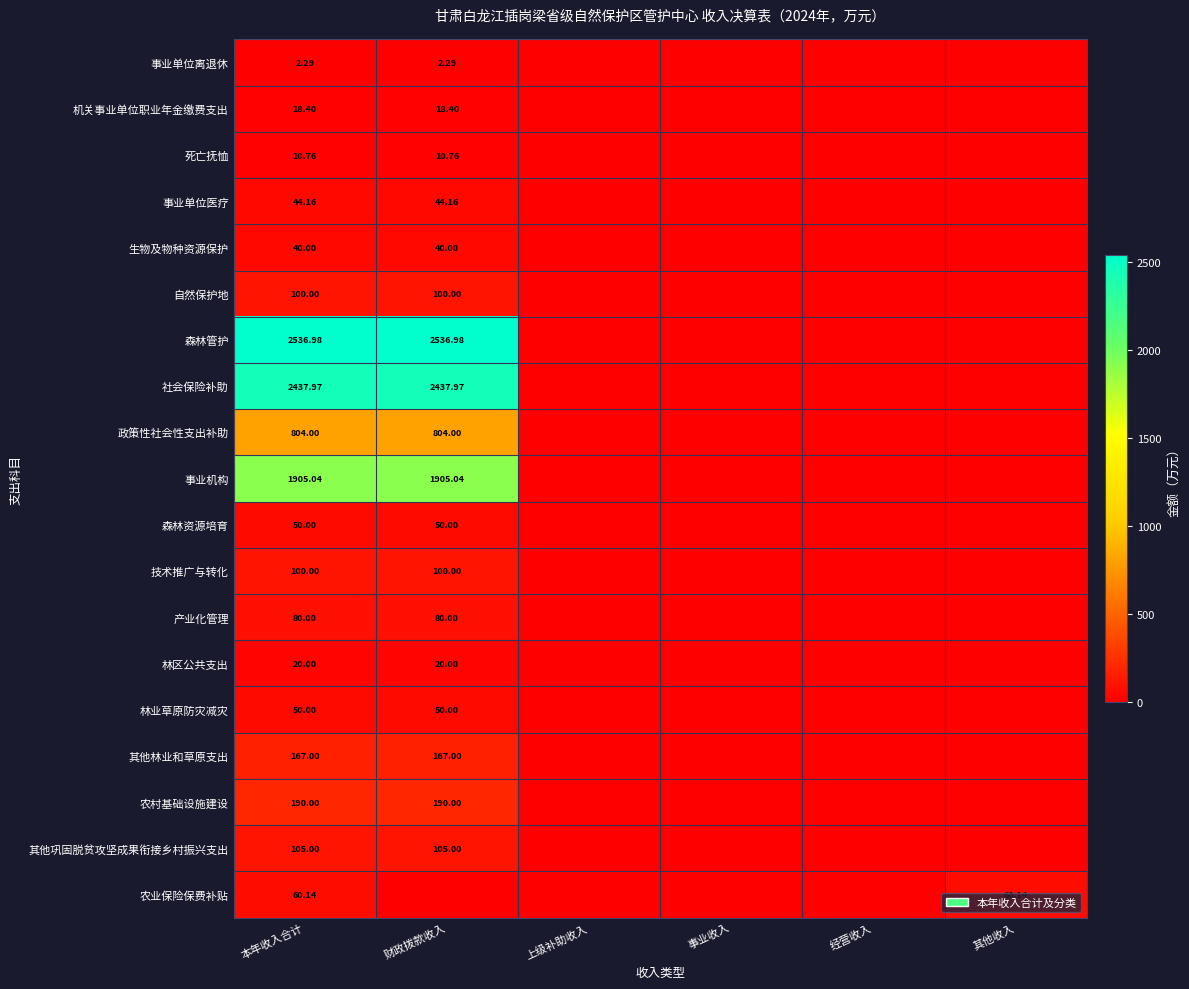

At how many categories does at least one series exceed 412?

2